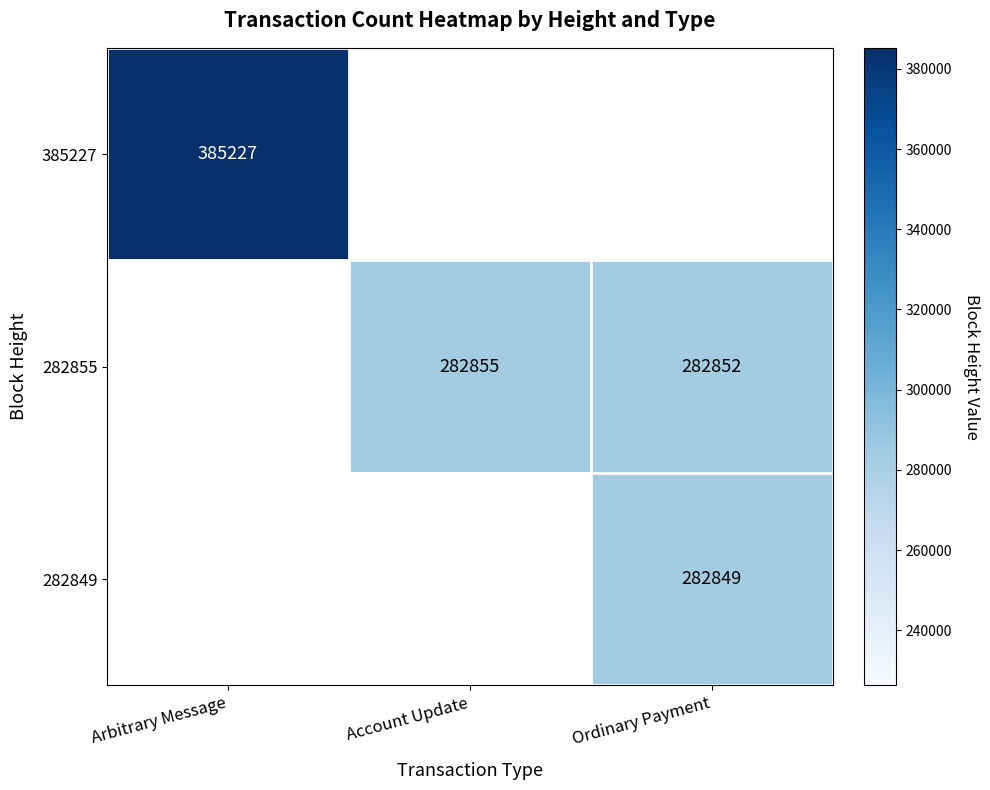

How many categories are shown in the chart?

3